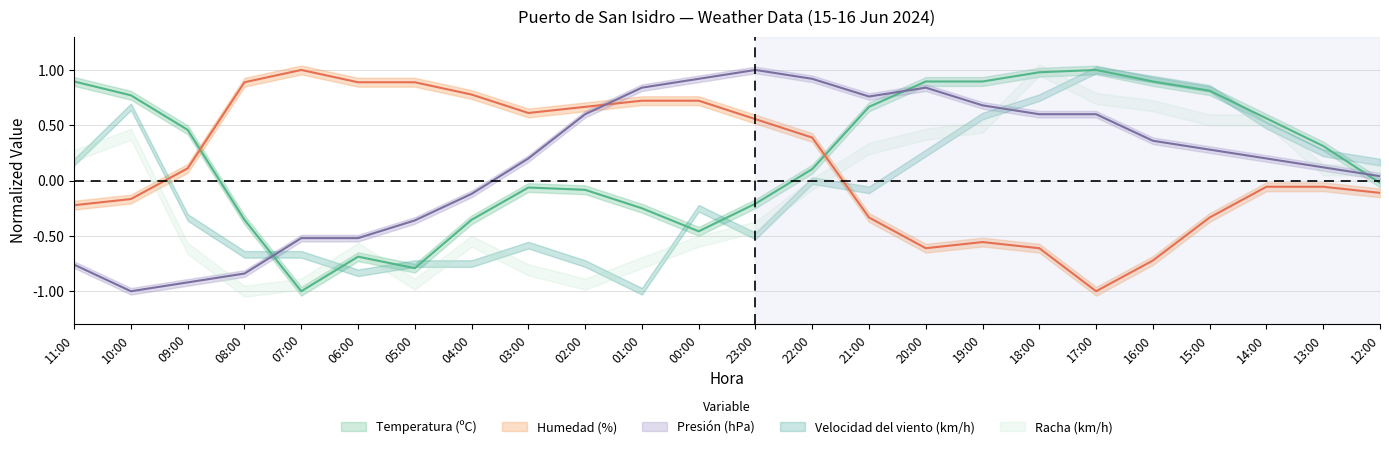

True or false: Humedad (%) has more than 1 points higher than both neighbors.

True